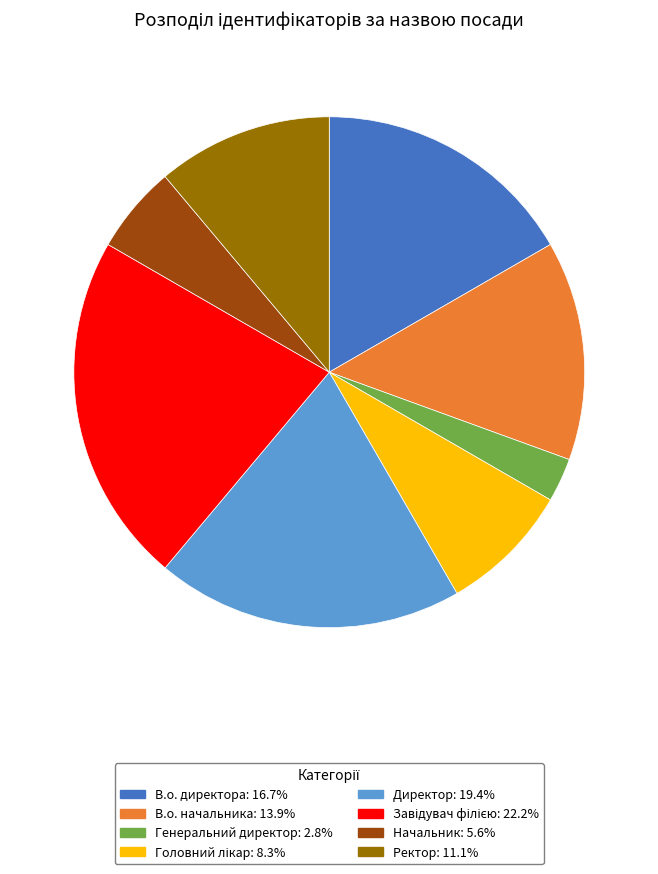

Does Начальник represent more than half of the total?

No